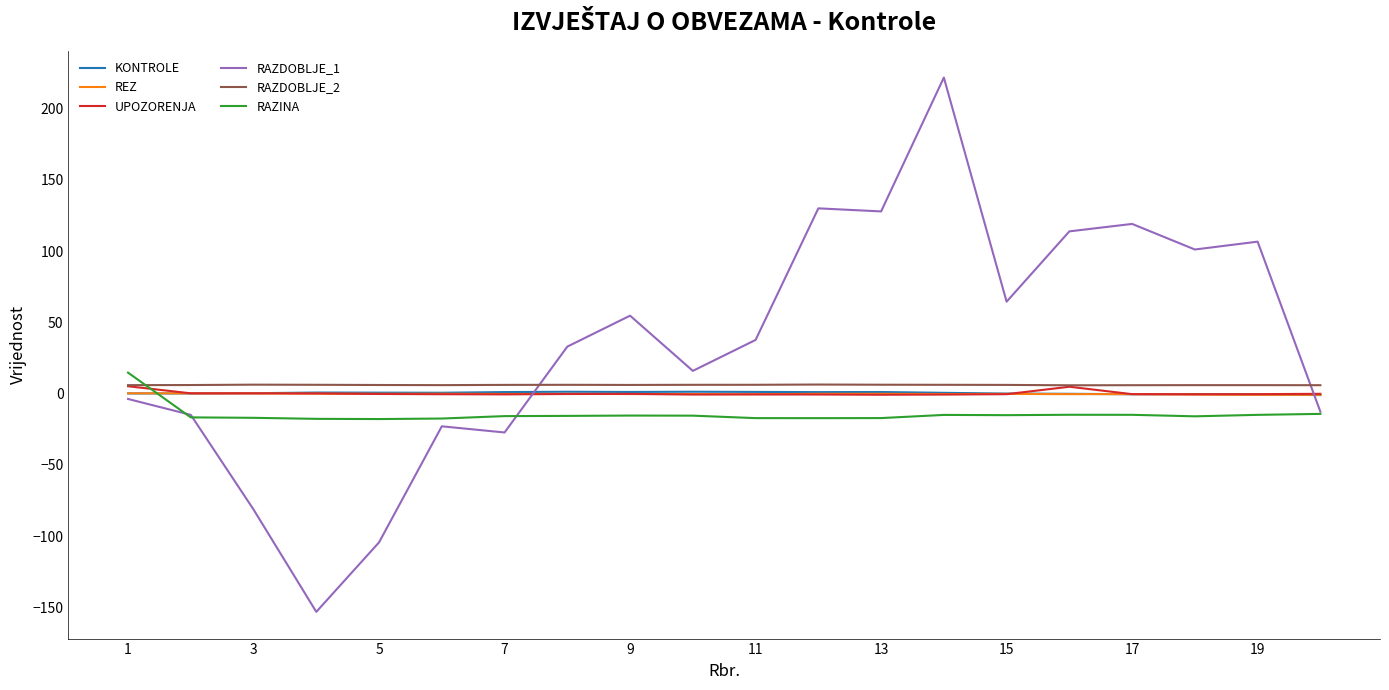

Which series has the widest spread of values?

RAZDOBLJE_1